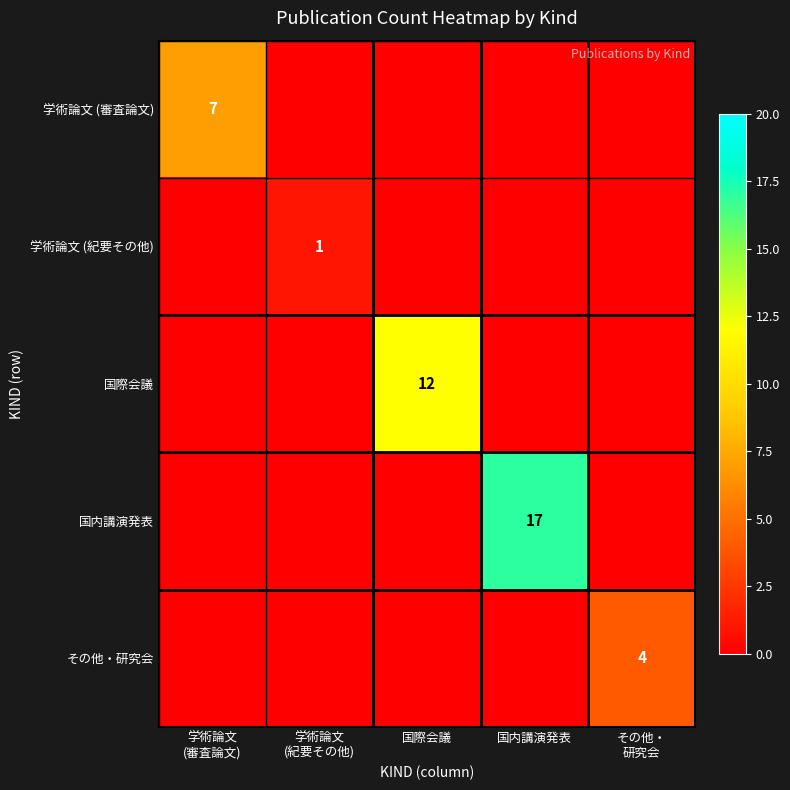

List the series in order of their peak value, highest first.

国内講演発表, 国際会議, 学術論文 (審査論文), その他・研究会, 学術論文 (紀要その他)